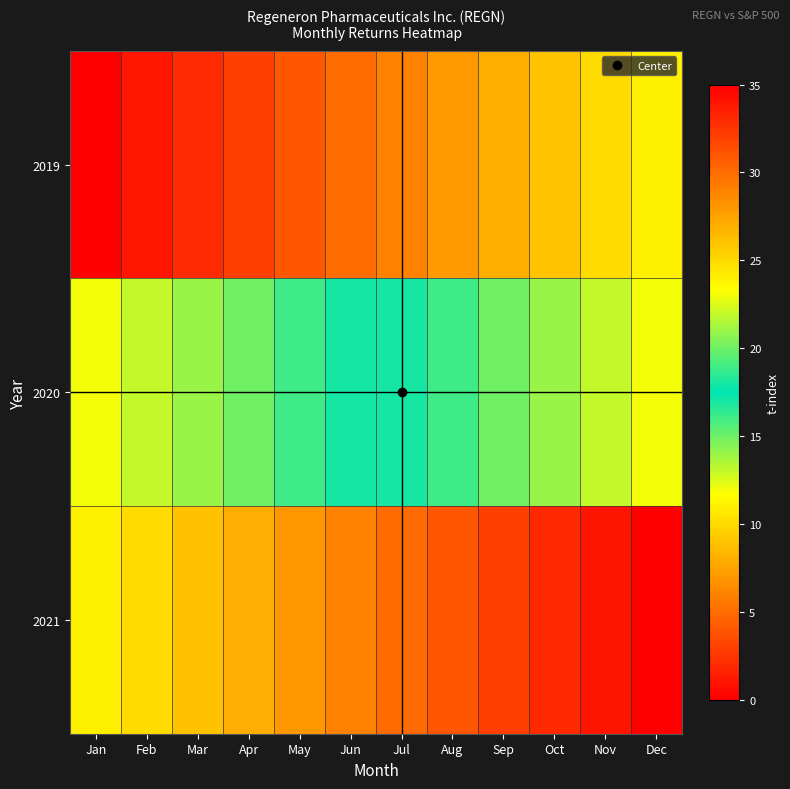

At which category does the chart reach its minimum across all series?

Jan